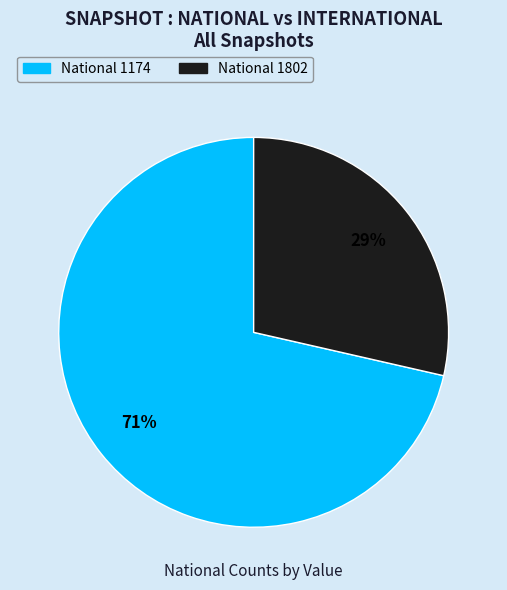

To the nearest percent, what is the average slice percentage?

50%